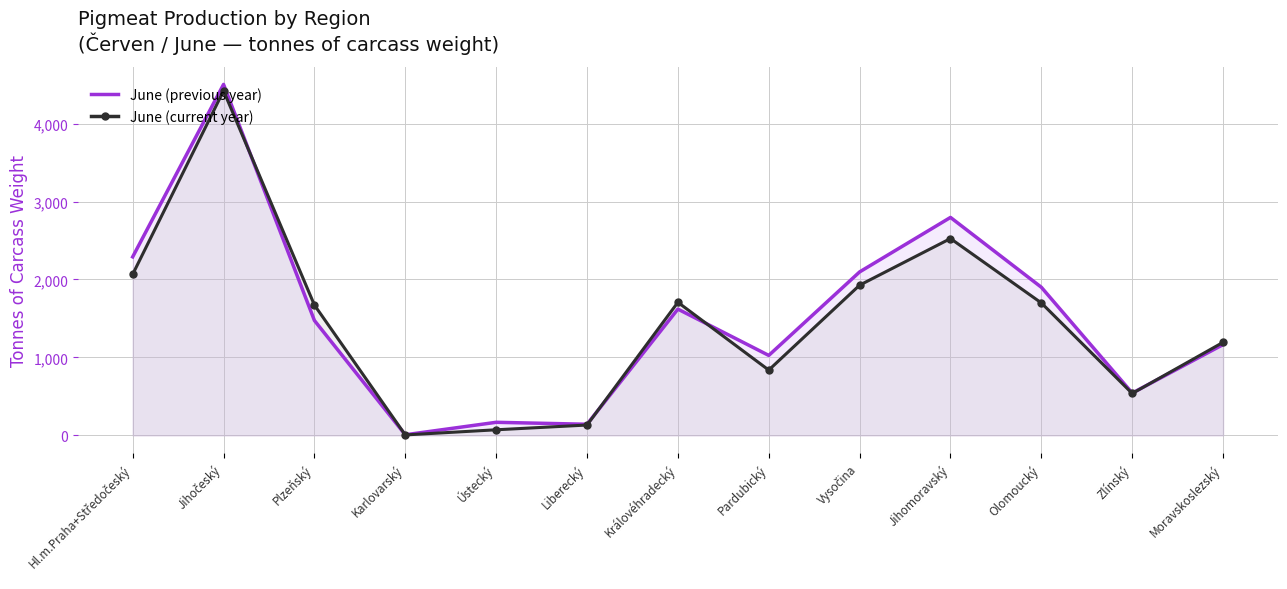

At how many categories does at least one series exceed 3379?

1